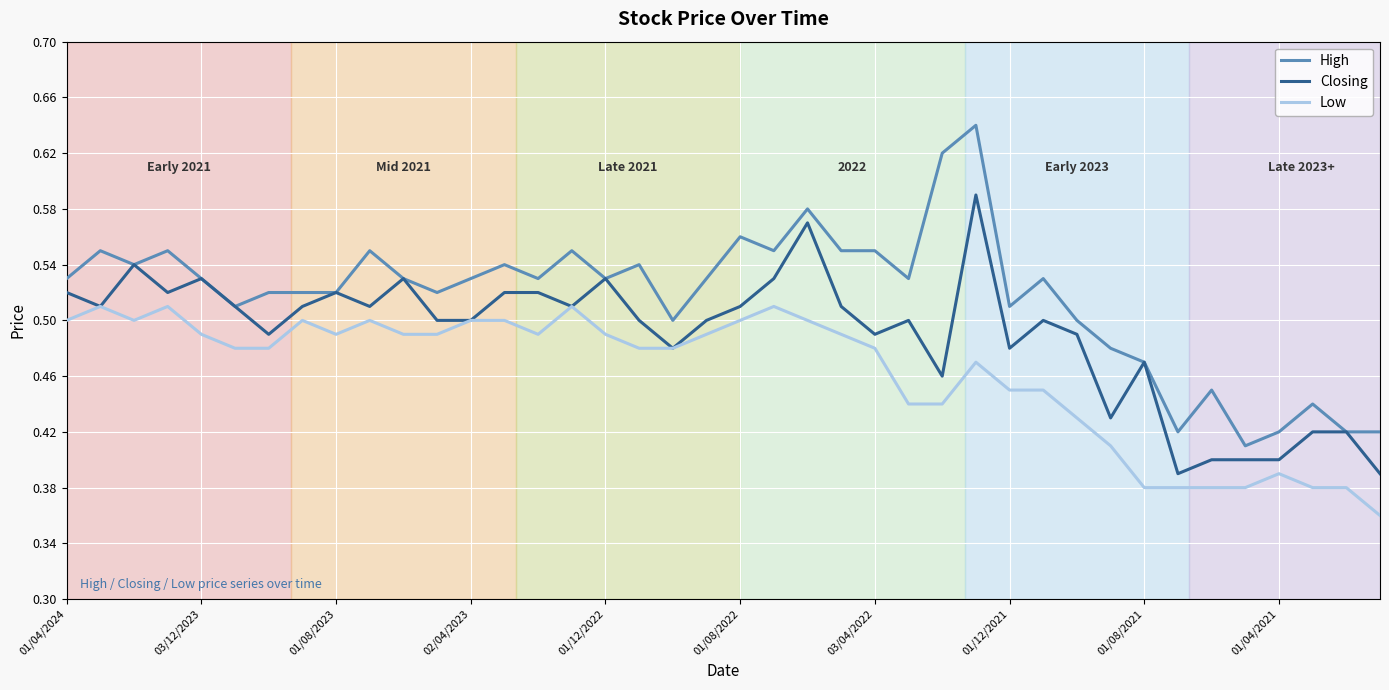

Which series has the largest total across all categories?

High